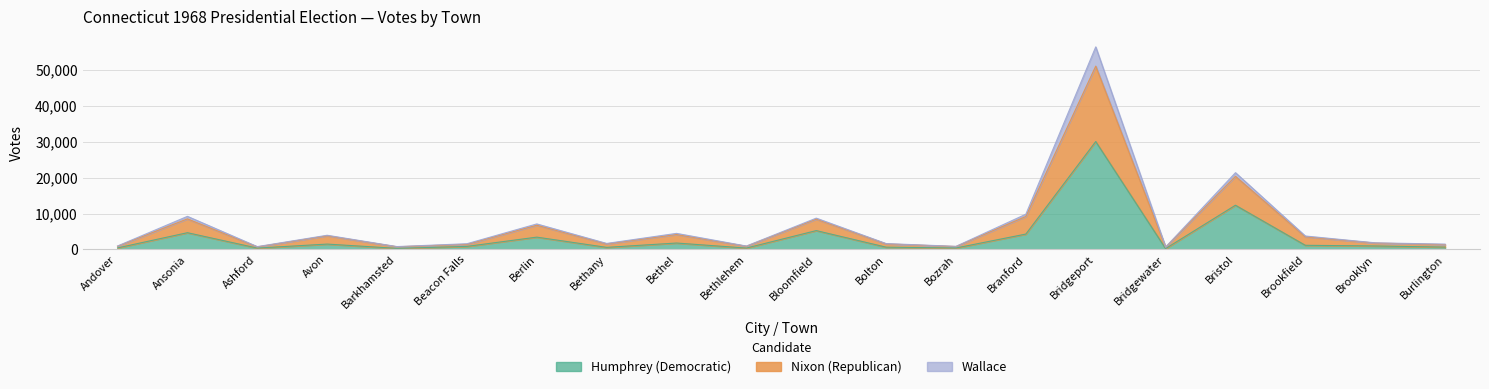

Is the value of Nixon (Republican) at Bristol greater than the value of Humphrey (Democratic) at Branford?

Yes